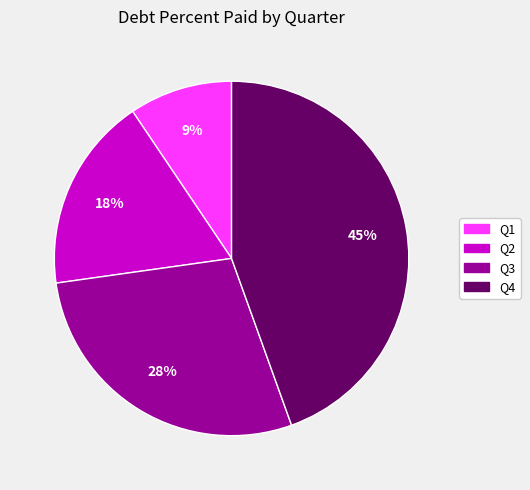

Is Q2 the majority of the pie?

No